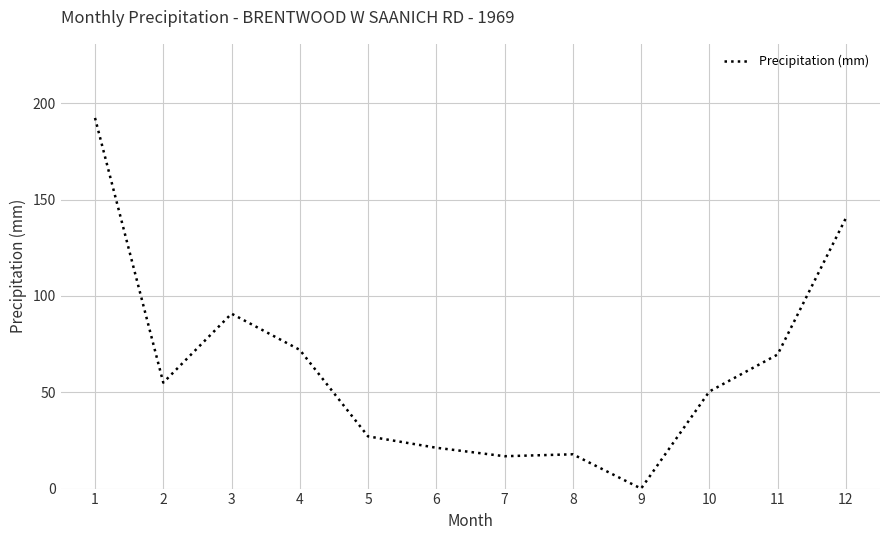

Reading right to left, transcribe all the data shown in this chart.

12=140.4	11=69.6	10=50.4	9=0.0	8=17.8	7=16.8	6=21.2	5=27.1	4=72.0	3=90.8	2=55.0	1=192.4